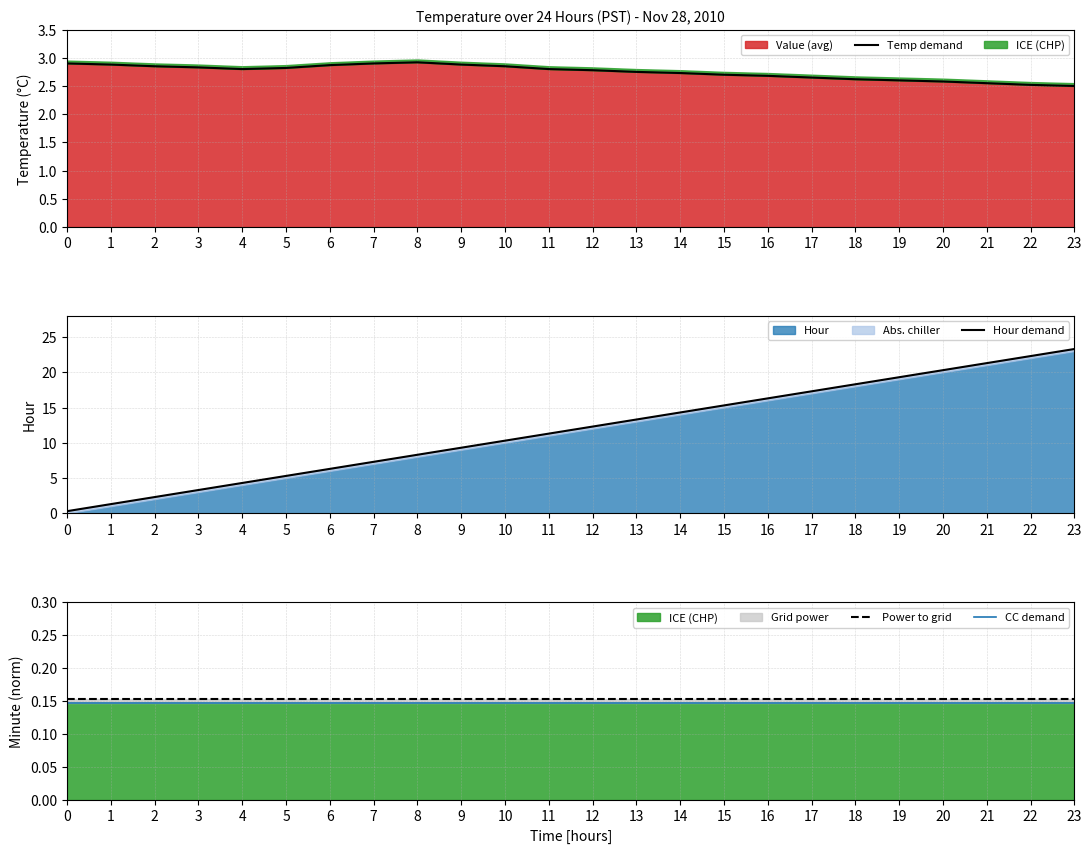

True or false: Value (avg) has a value of 2.7 at 16.

True